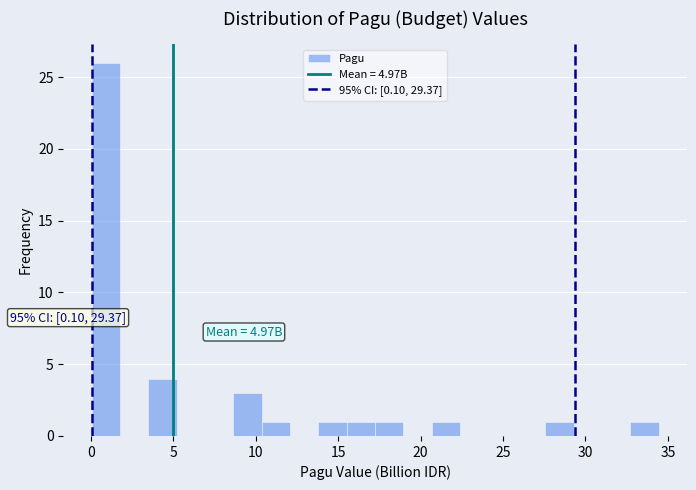

Read against the x-axis, roughly where is the centre of the tallest bar?

1.0